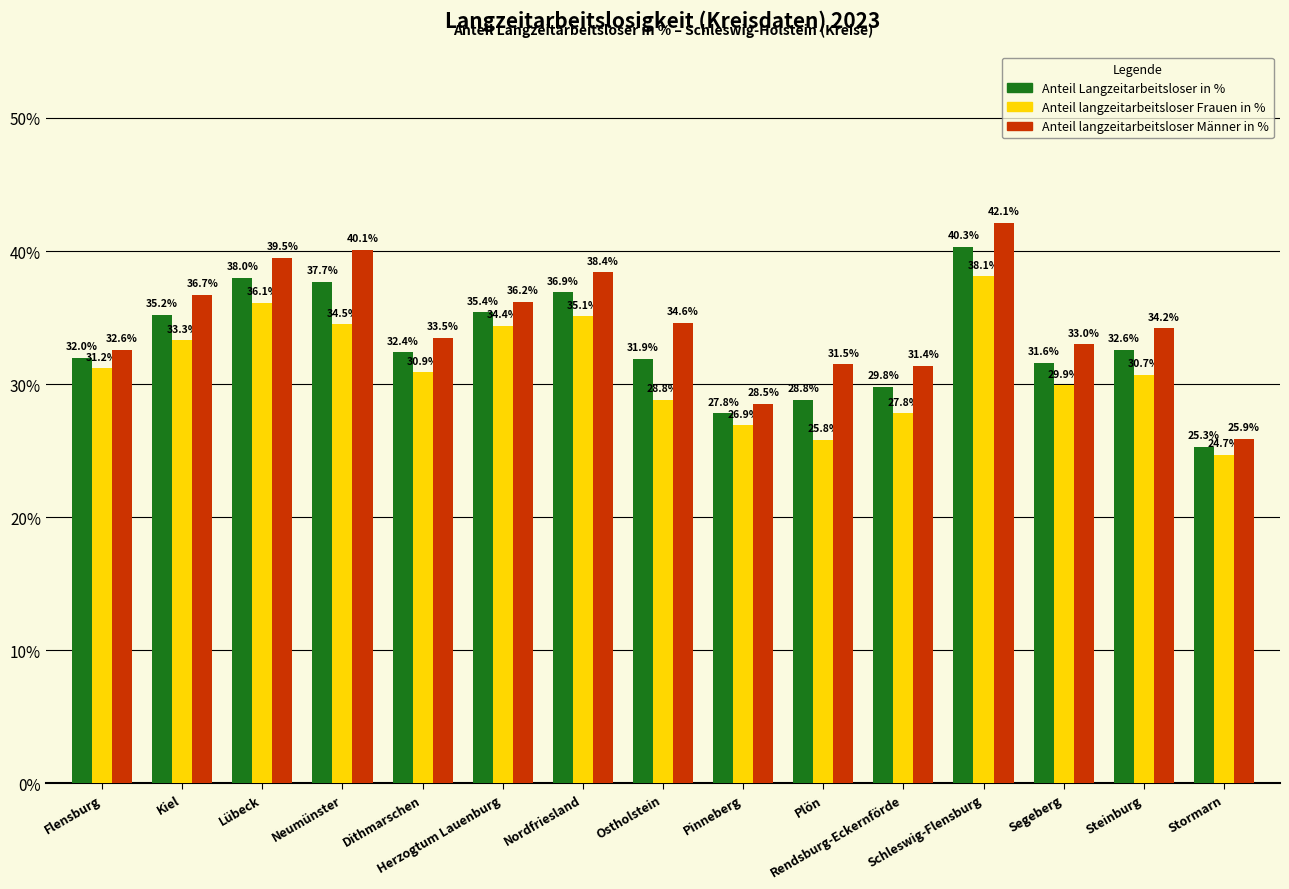

True or false: Anteil Langzeitarbeitsloser in % has a value of 32.4 at Dithmarschen.

True